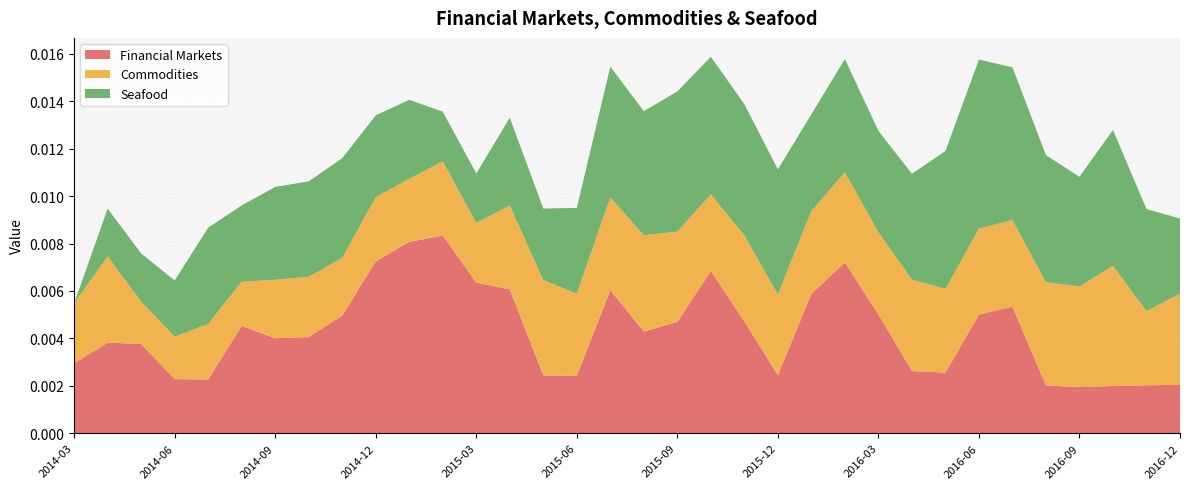

Reading right to left, what are all the values shown in this chart?

Financial Markets: 2014-03=0.0	2014-04=0.0	2014-05=0.0	2014-06=0.0	2014-07=0.0	2014-08=0.0	2014-09=0.0	2014-10=0.0	2014-11=0.0	2014-12=0.0	2015-01=0.0	2015-02=0.0	2015-03=0.0	2015-04=0.0	2015-05=0.0	2015-06=0.0	2015-07=0.0	2015-08=0.0	2015-09=0.0	2015-10=0.0	2015-11=0.0	2015-12=0.0	2016-01=0.0	2016-02=0.0	2016-03=0.0	2016-04=0.0	2016-05=0.0	2016-06=0.0	2016-07=0.0	2016-08=0.0	2016-09=0.0	2016-10=0.0	2016-11=0.0	2016-12=0.0
Commodities: 2014-03=0.0	2014-04=0.0	2014-05=0.0	2014-06=0.0	2014-07=0.0	2014-08=0.0	2014-09=0.0	2014-10=0.0	2014-11=0.0	2014-12=0.0	2015-01=0.0	2015-02=0.0	2015-03=0.0	2015-04=0.0	2015-05=0.0	2015-06=0.0	2015-07=0.0	2015-08=0.0	2015-09=0.0	2015-10=0.0	2015-11=0.0	2015-12=0.0	2016-01=0.0	2016-02=0.0	2016-03=0.0	2016-04=0.0	2016-05=0.0	2016-06=0.0	2016-07=0.0	2016-08=0.0	2016-09=0.0	2016-10=0.0	2016-11=0.0	2016-12=0.0
Seafood: 2014-03=0.0	2014-04=0.0	2014-05=0.0	2014-06=0.0	2014-07=0.0	2014-08=0.0	2014-09=0.0	2014-10=0.0	2014-11=0.0	2014-12=0.0	2015-01=0.0	2015-02=0.0	2015-03=0.0	2015-04=0.0	2015-05=0.0	2015-06=0.0	2015-07=0.0	2015-08=0.0	2015-09=0.0	2015-10=0.0	2015-11=0.0	2015-12=0.0	2016-01=0.0	2016-02=0.0	2016-03=0.0	2016-04=0.0	2016-05=0.0	2016-06=0.0	2016-07=0.0	2016-08=0.0	2016-09=0.0	2016-10=0.0	2016-11=0.0	2016-12=0.0